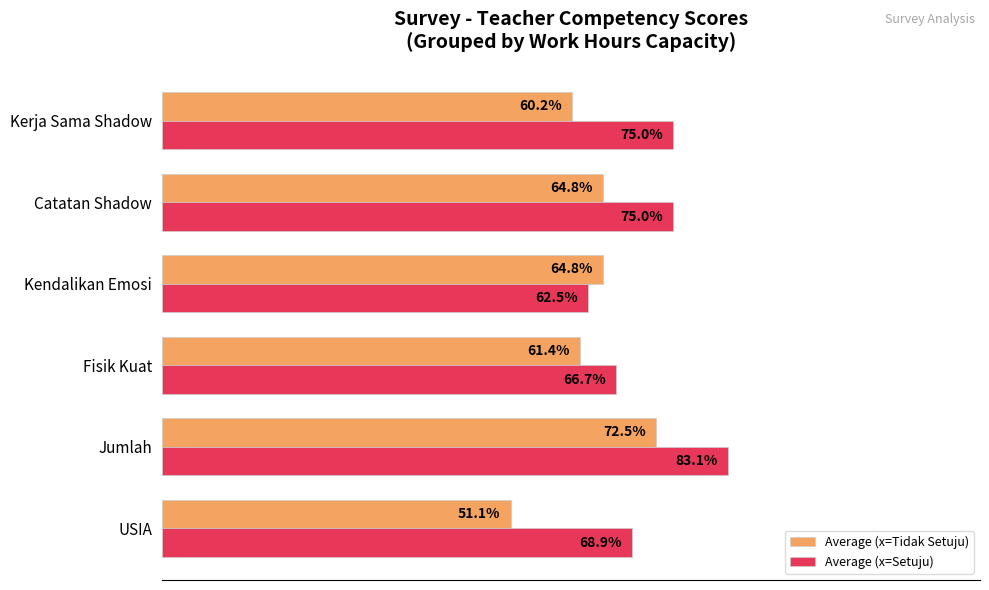

Between USIA and Catatan Shadow, which series saw the biggest shift?

Average (x=Tidak Setuju)